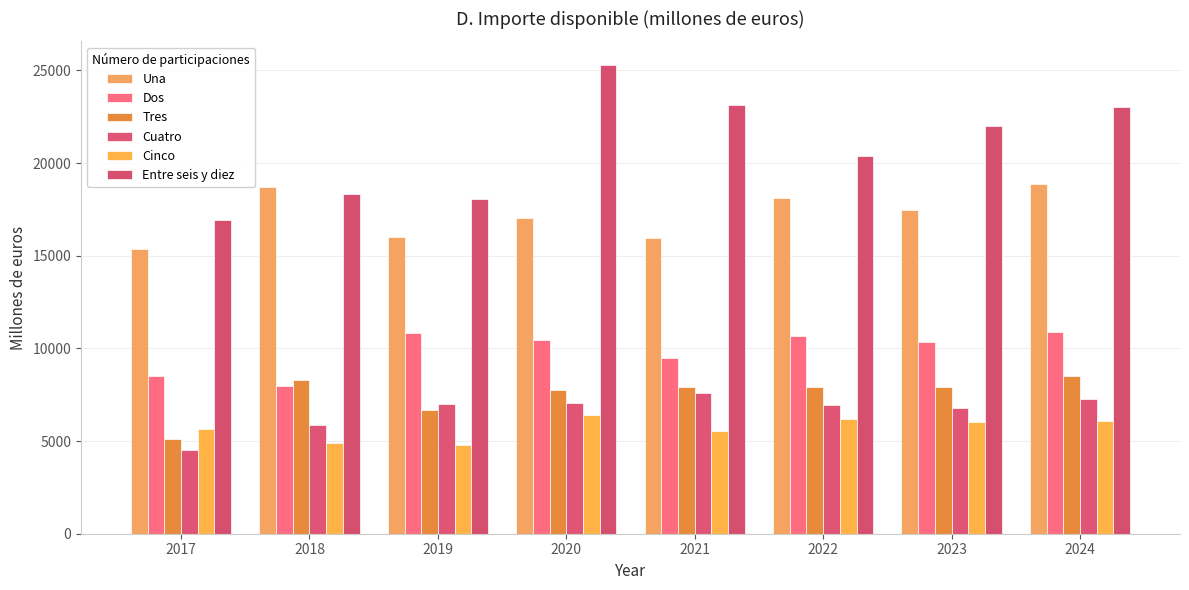

True or false: Una has a value of 30779.3 at 2024.

False